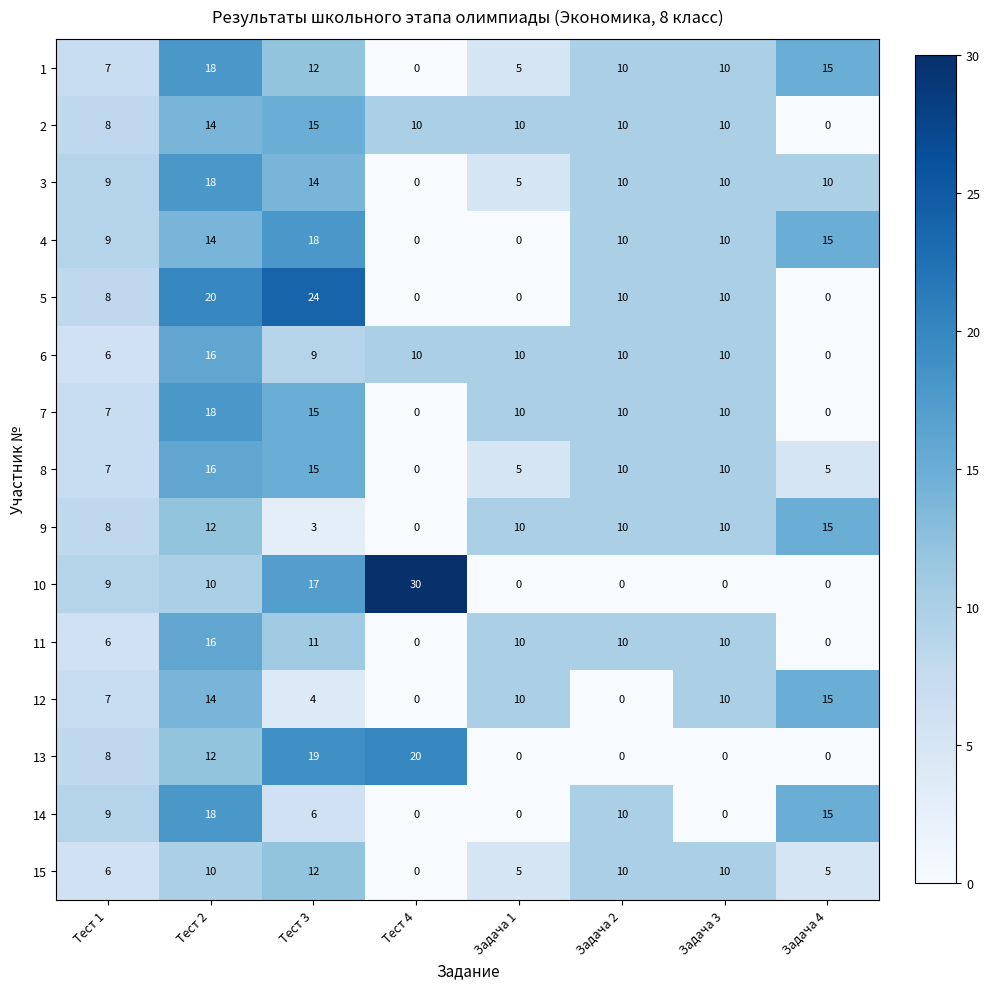

What is the sum of the 5 values at Задача 2 and Задача 3?

20